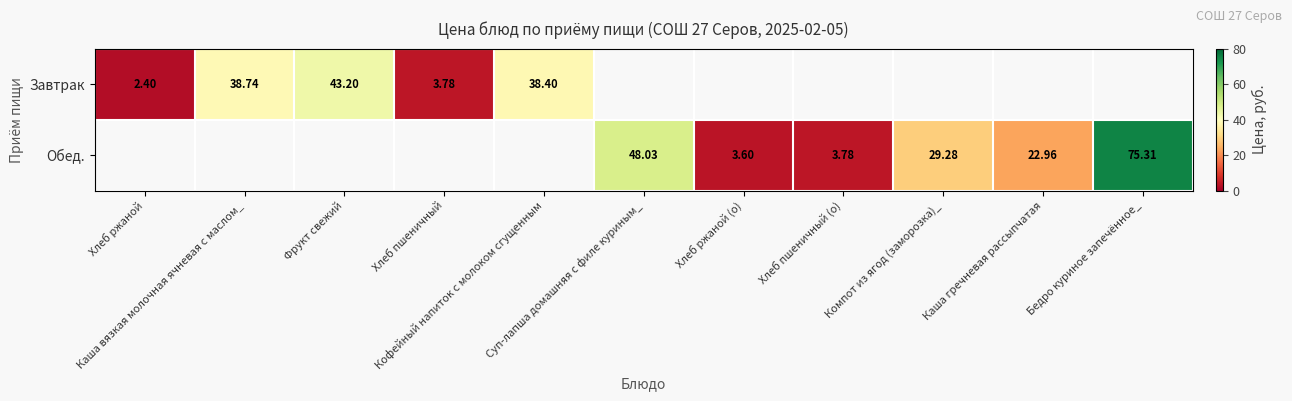

Rank the series by their maximum value, from lowest to highest.

Завтрак, Обед.